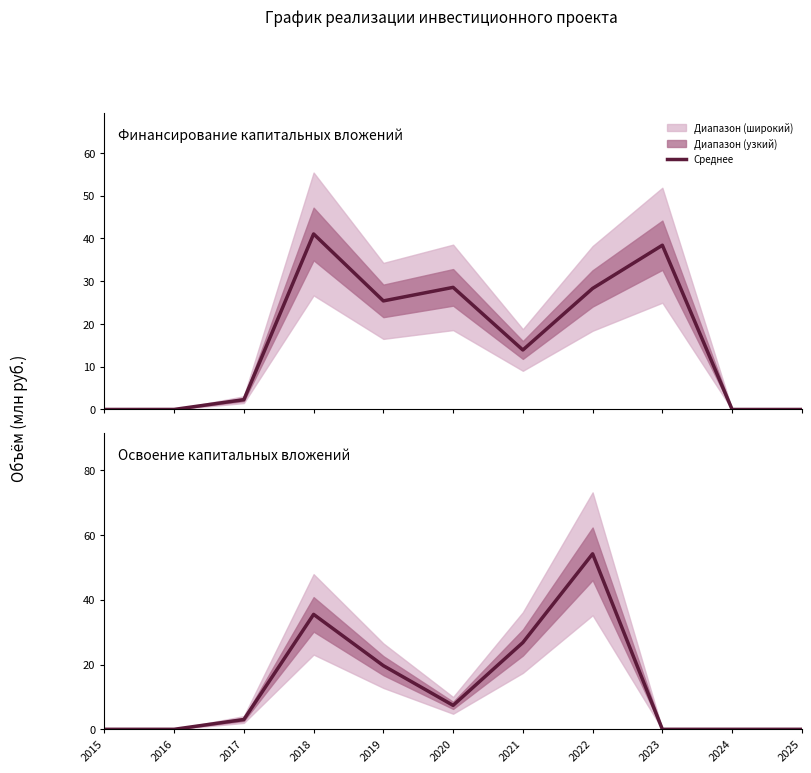

The chart shows a value of 0.0 at 2015. True or false?

True